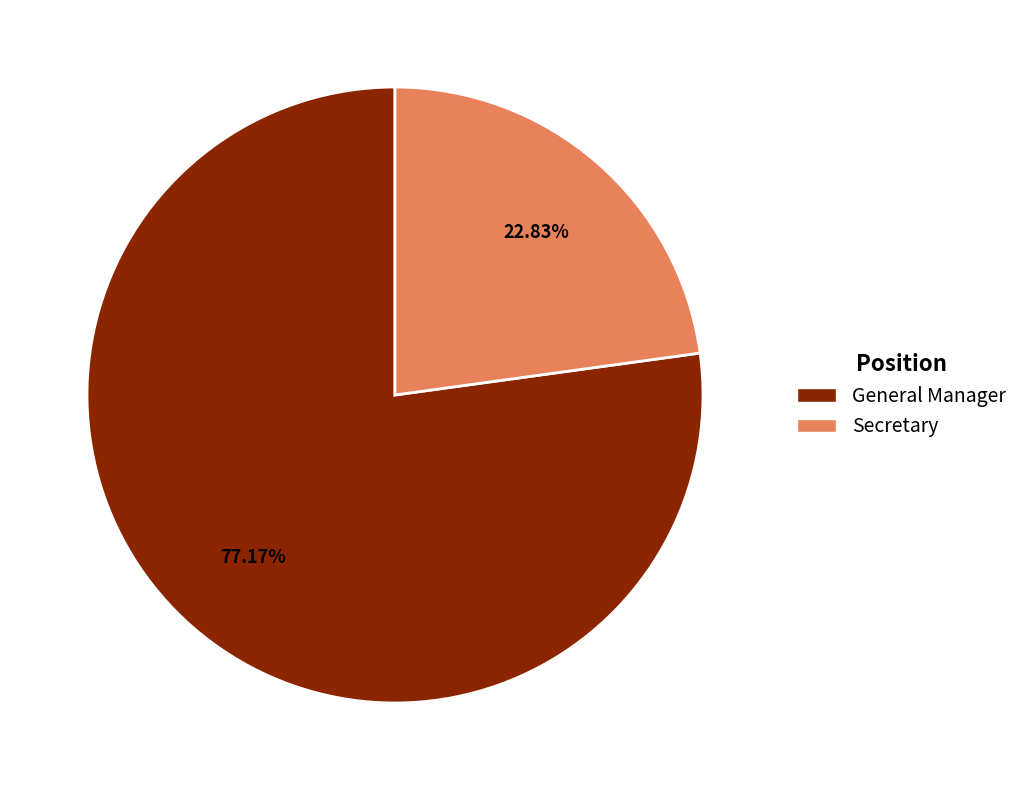

Rank the categories by value from highest to lowest.

General Manager, Secretary